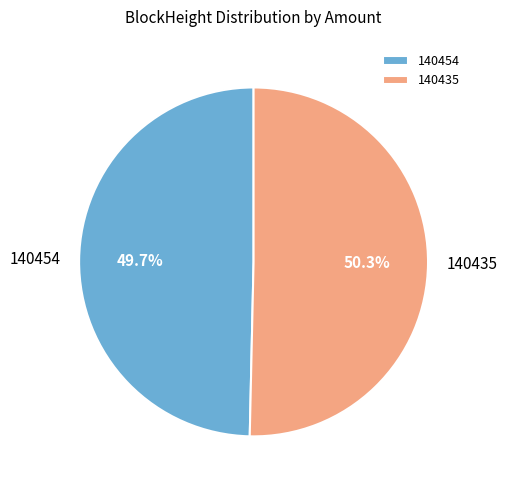

Rank the categories by value from highest to lowest.

140435, 140454